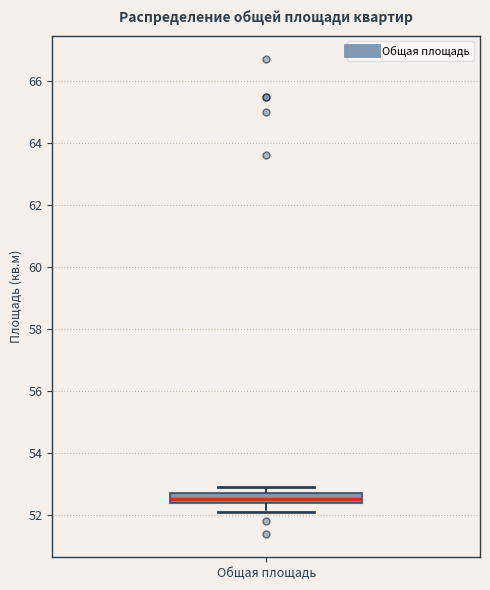

Read this box plot against the y-axis: the position of the median line, the range covered by the box, and the ends of both whiskers. The values are not printed on the chart, so give them approximately, as read against the axis.

median 52.6, box 52.4 to 52.8, whiskers 52.2 to 53.0